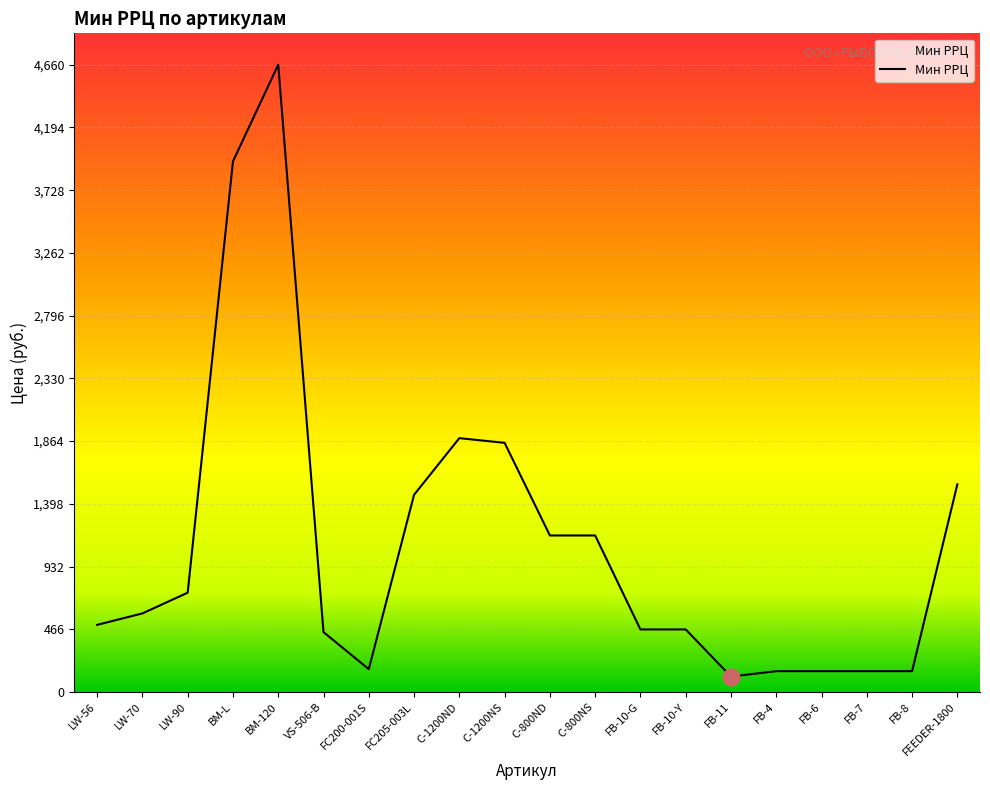

Where is the first local maximum?

BM-120